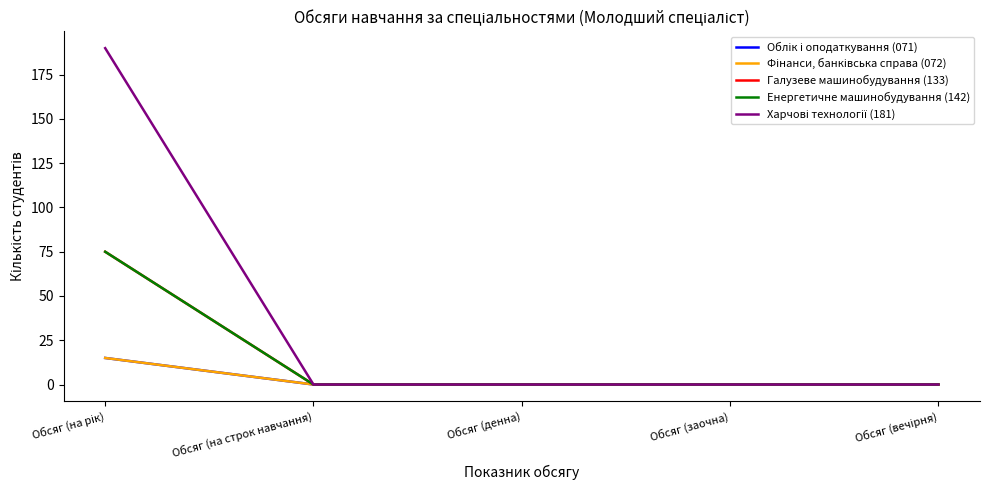

Does the chart have visible grid lines?

No